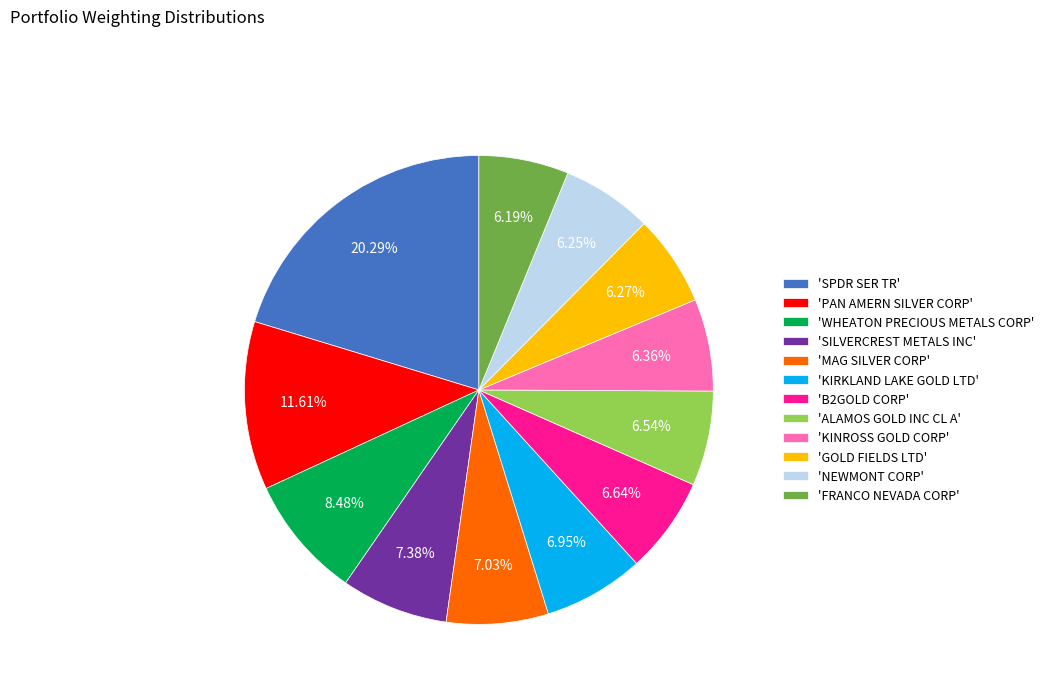

To the nearest percent, what is the difference between the largest and smallest slice percentages?

14%